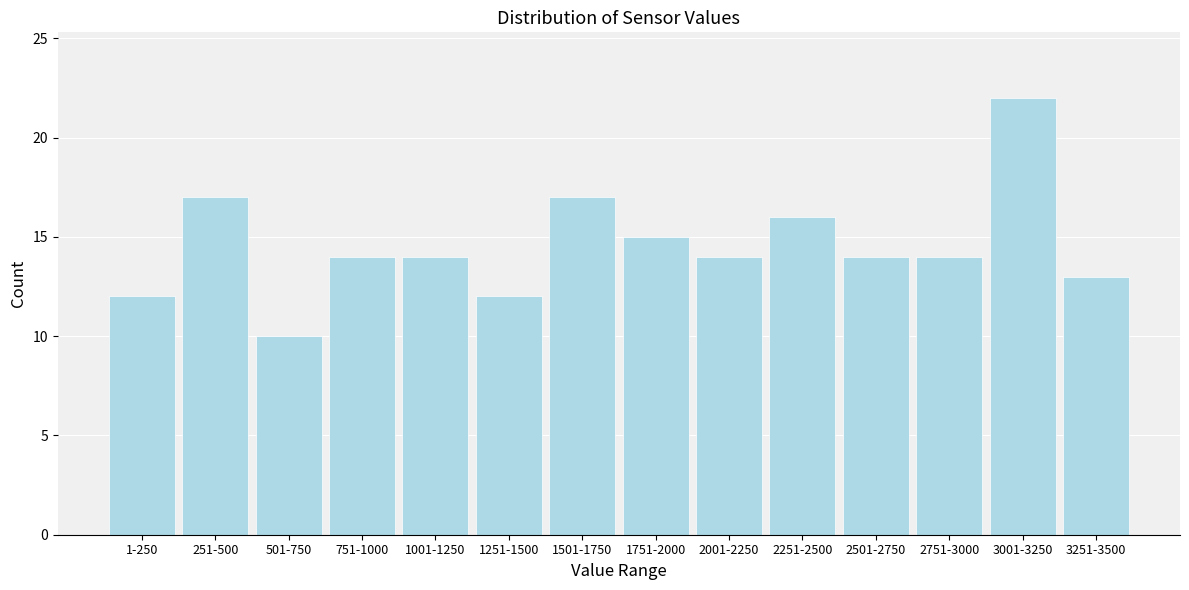

Reading left to right, what are all the values shown in this chart?

12	17	10	14	14	12	17	15	14	16	14	14	22	13